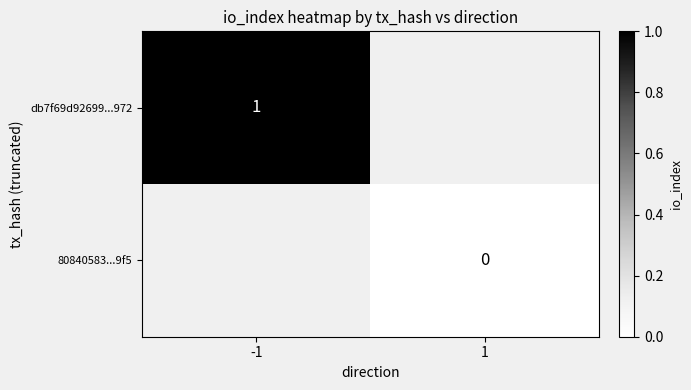

The db7f69d92699...972 series shows 1 at -1. True or false?

True